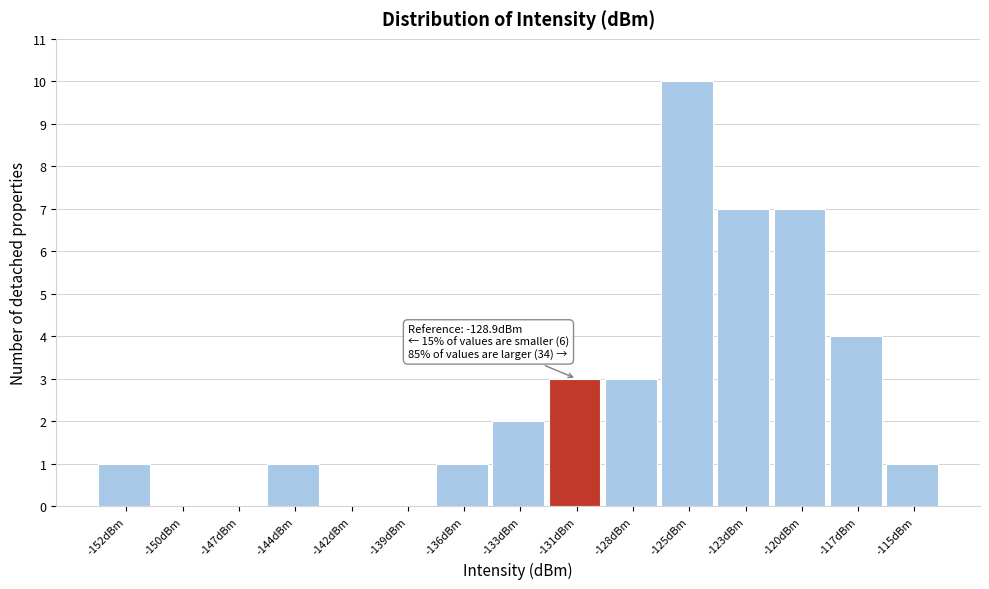

Reading left to right, list all the values displayed in this chart.

-152dBm=1	-150dBm=0	-147dBm=0	-144dBm=1	-142dBm=0	-139dBm=0	-136dBm=1	-133dBm=2	-131dBm=3	-128dBm=3	-125dBm=10	-123dBm=7	-120dBm=7	-117dBm=4	-115dBm=1